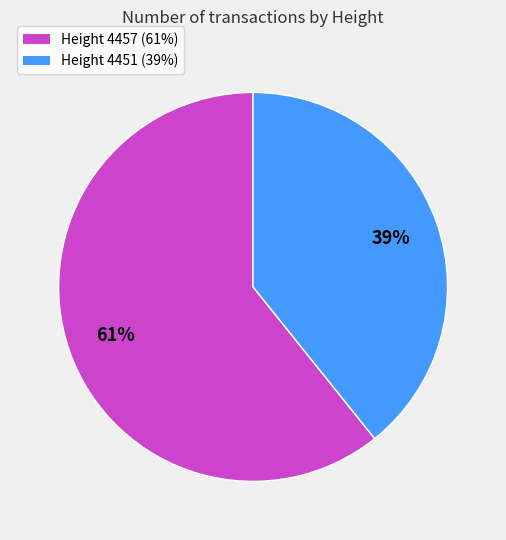

Is there a majority slice in this chart?

Yes